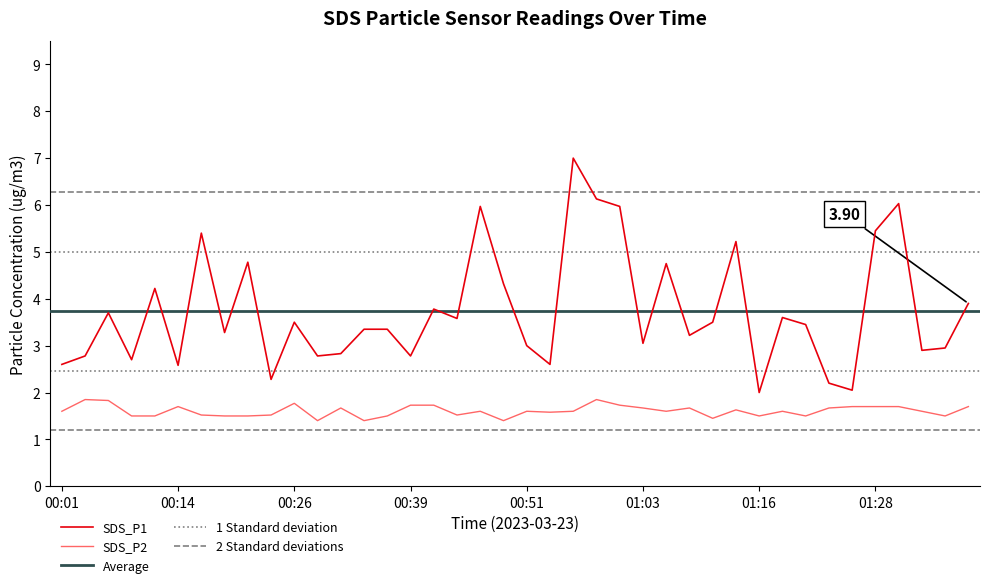

Which category has the highest value in the SDS_P2 series?

00:04